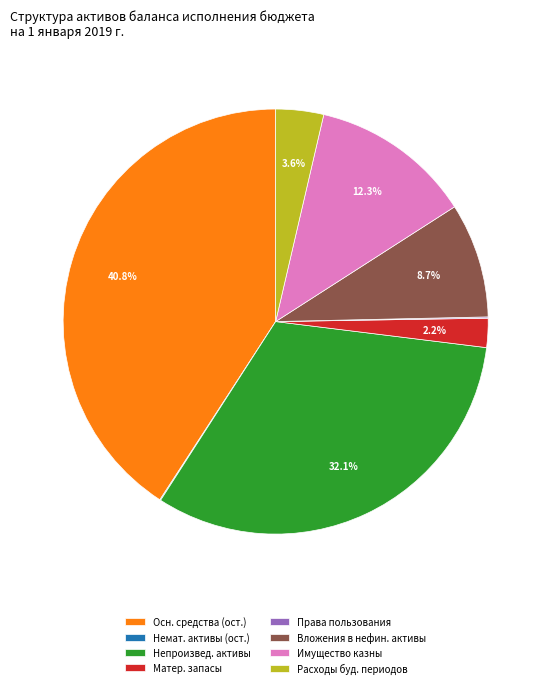

Which has a higher value, Имущество казны or Матер. запасы?

Имущество казны